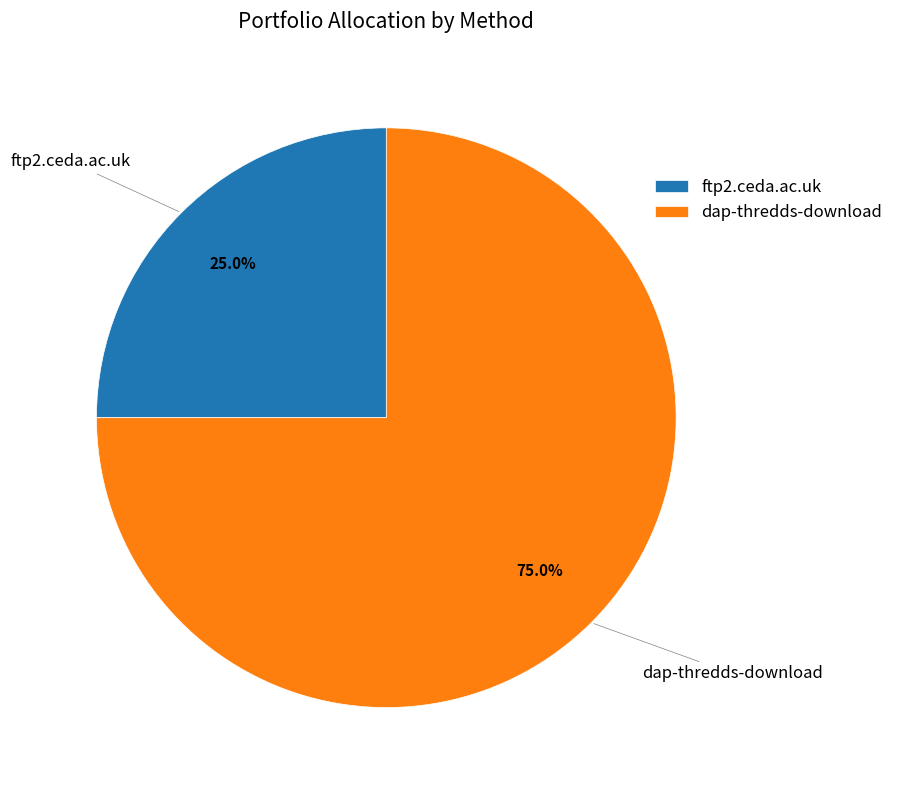

How many slices are in this pie chart?

2